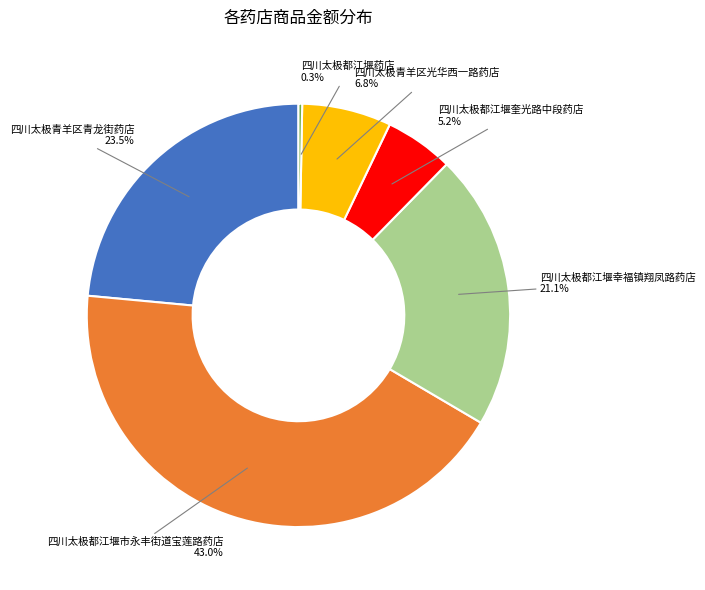

To the nearest percent, what is the average slice percentage?

17%